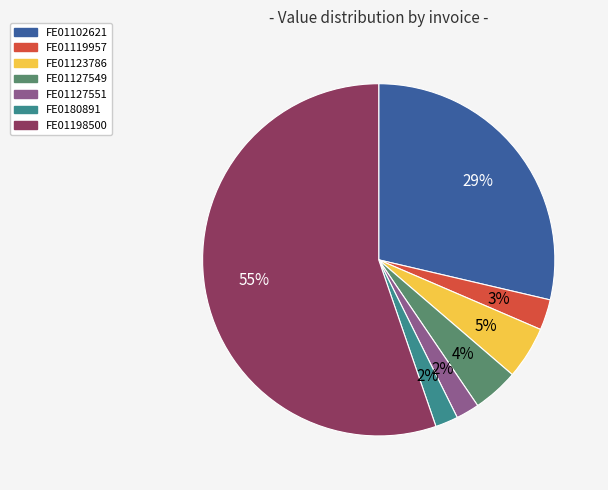

Which category has the biggest portion of the pie?

FE01198500